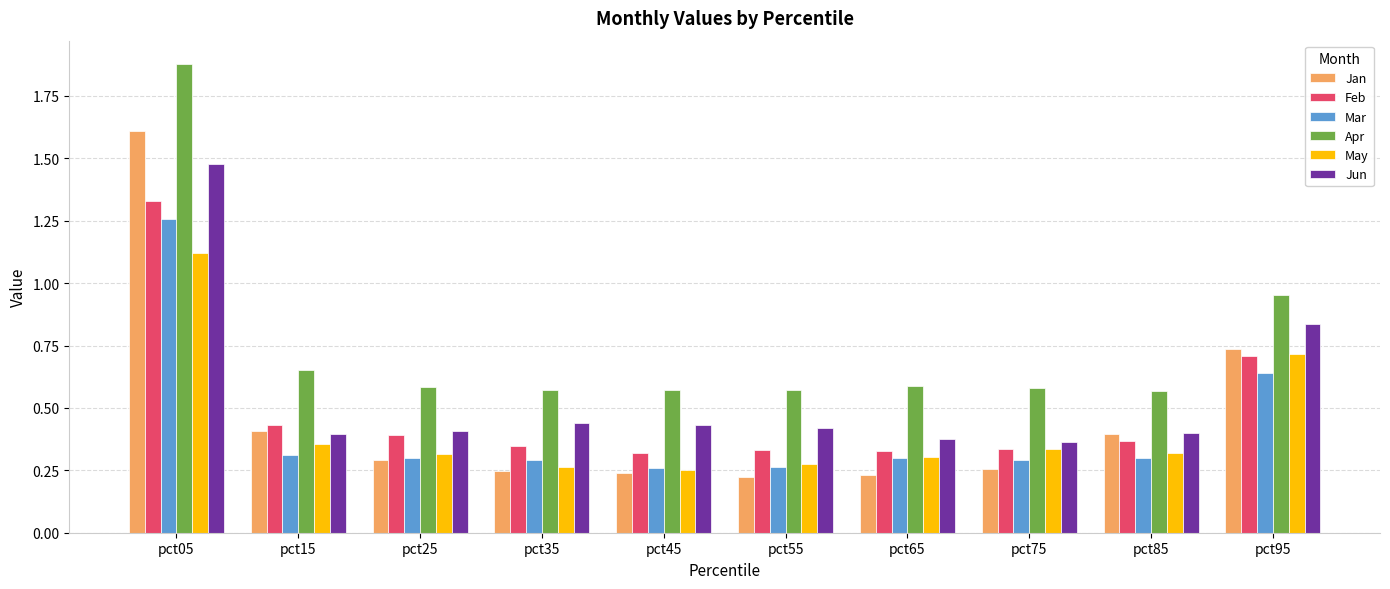

Rank the series by their maximum value, from lowest to highest.

May, Mar, Feb, Jun, Jan, Apr